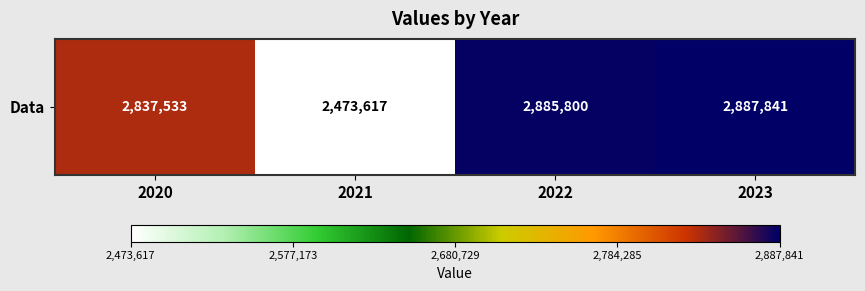

At which label does the data first exceed 2885800?

2023